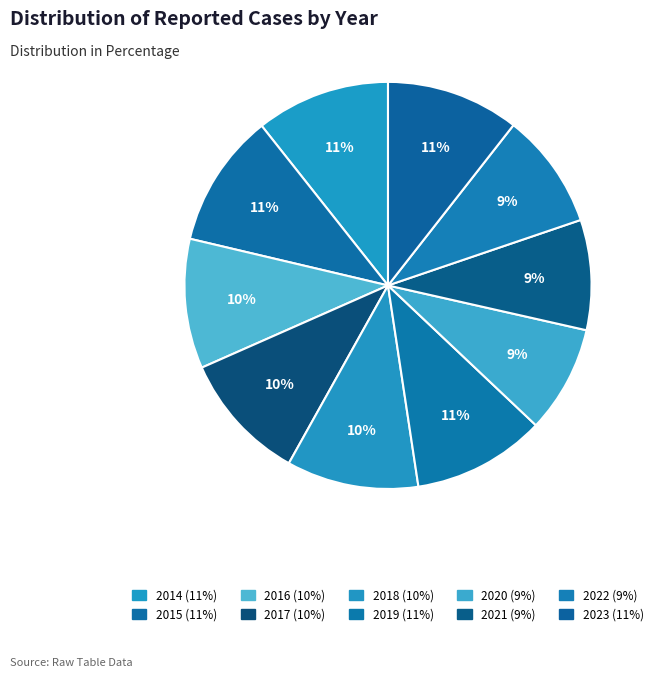

Is it true that 2019 is 11% of the pie?

True